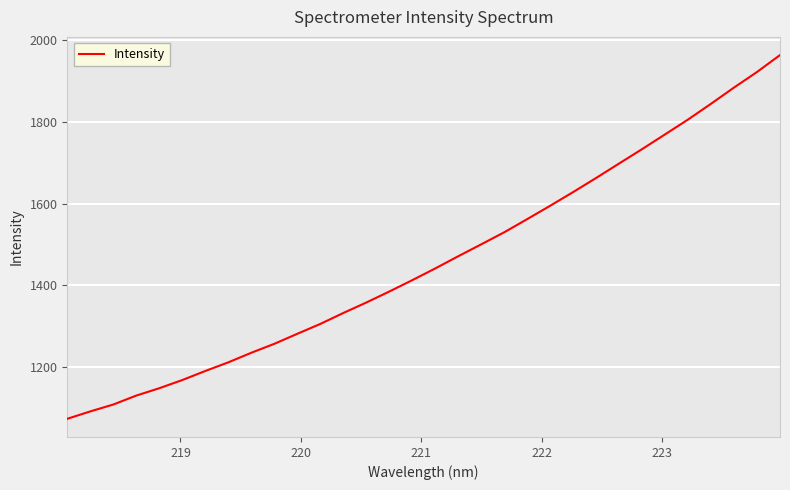

What is the difference between the maximum and minimum values?

888.1